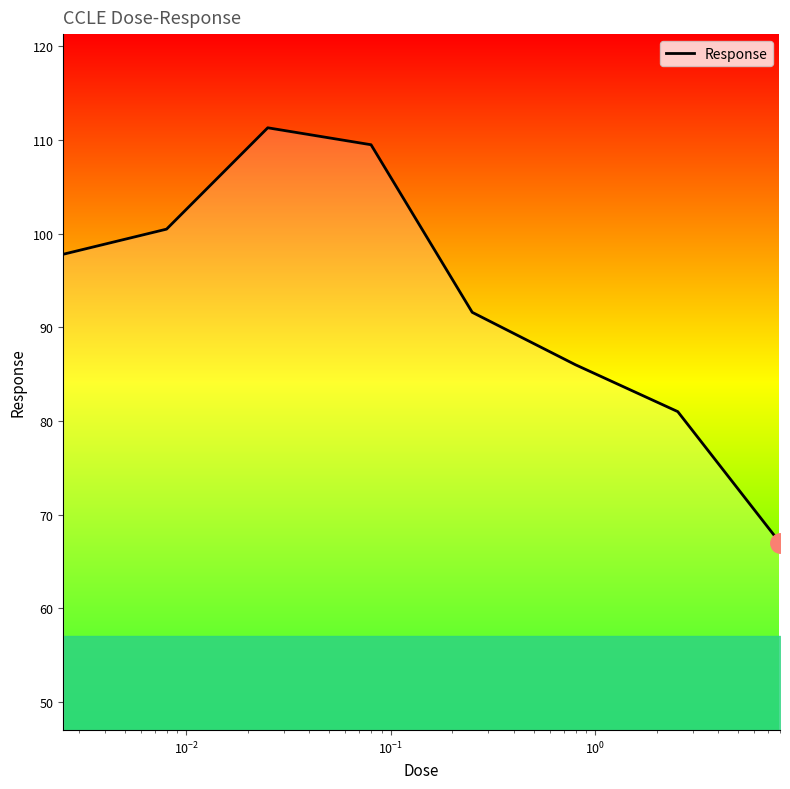

Is this an area chart (filled region under the line)?

No